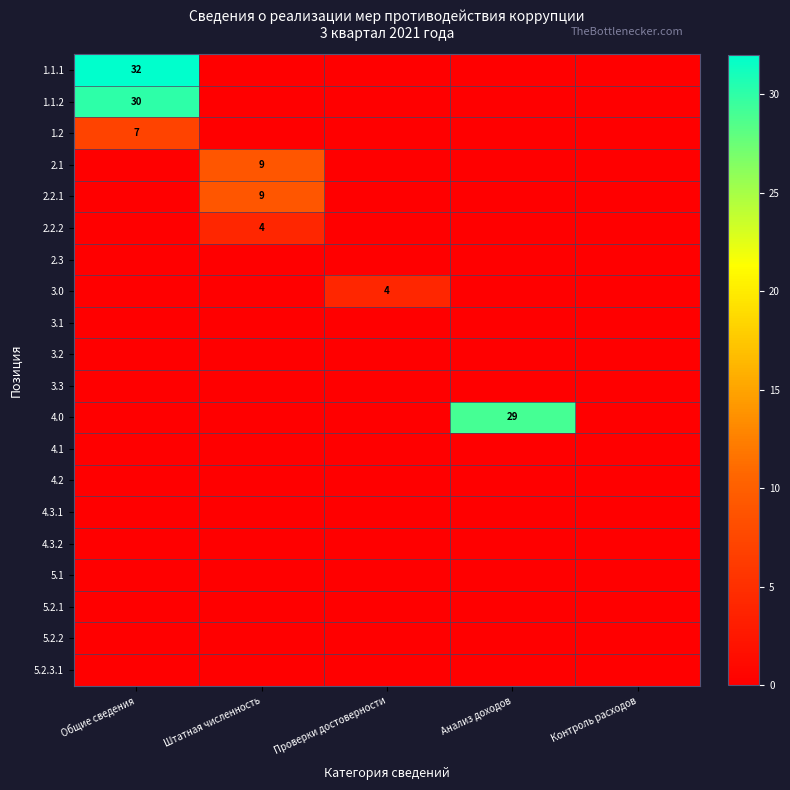

What is the sum of all 1.1.1 values?

32